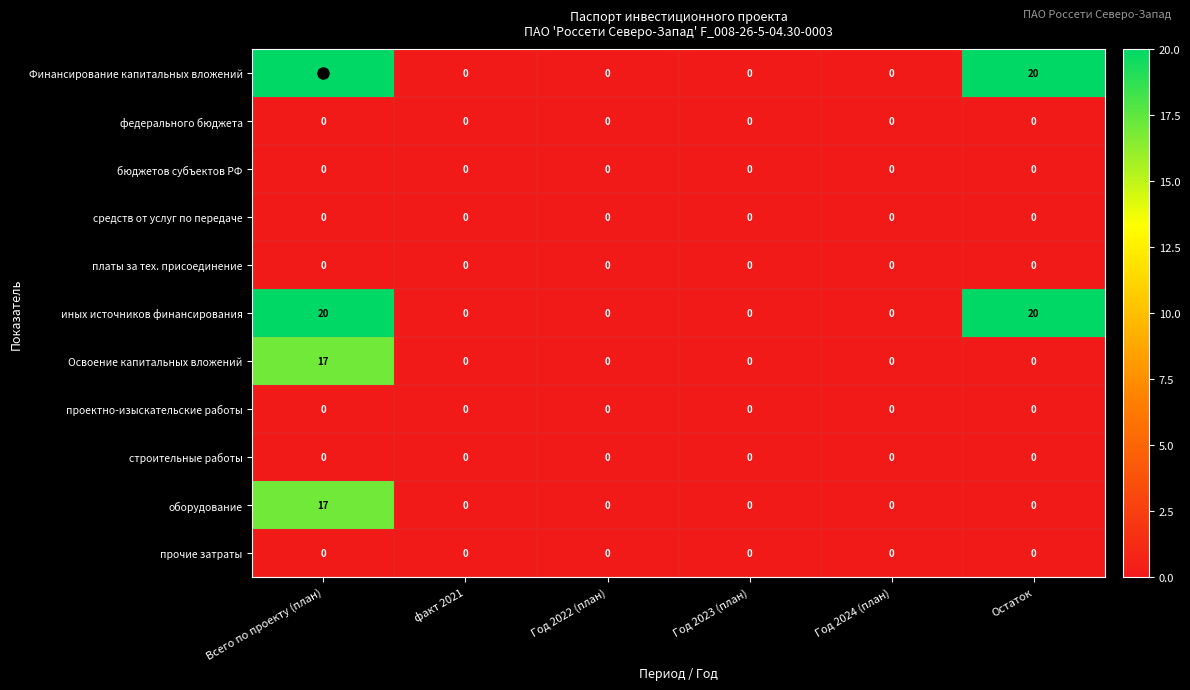

True or false: Освоение капитальных вложений has a value of -6 at Год 2023 (план).

False